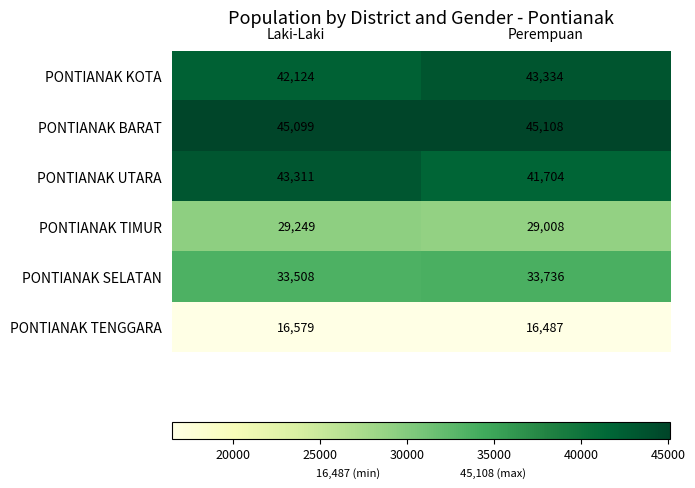

Which series has the largest total across all categories?

PONTIANAK BARAT